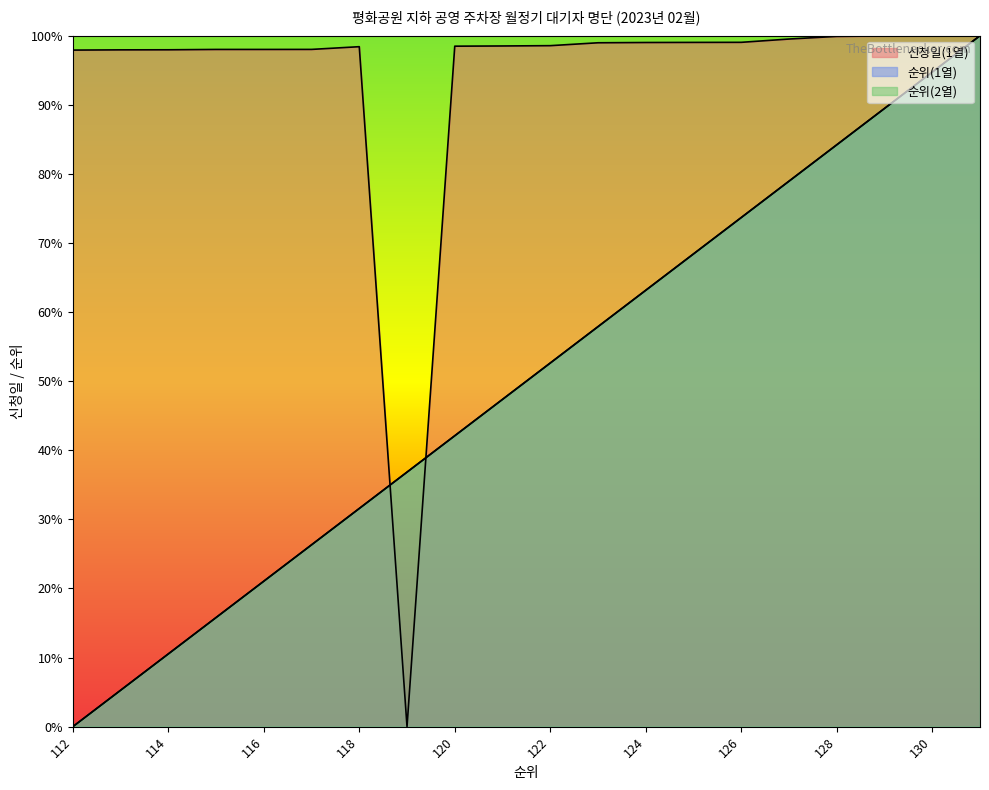

Between 130 and 116, which is larger?

130